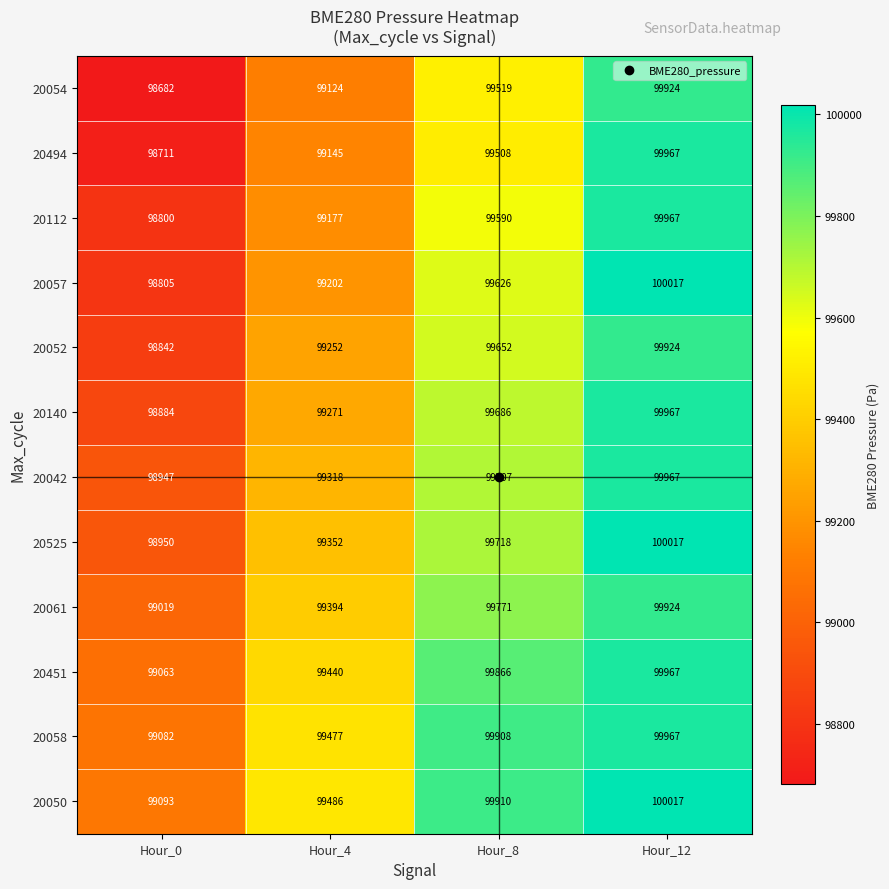

The 20054 series shows 99519 at Hour_8. True or false?

True